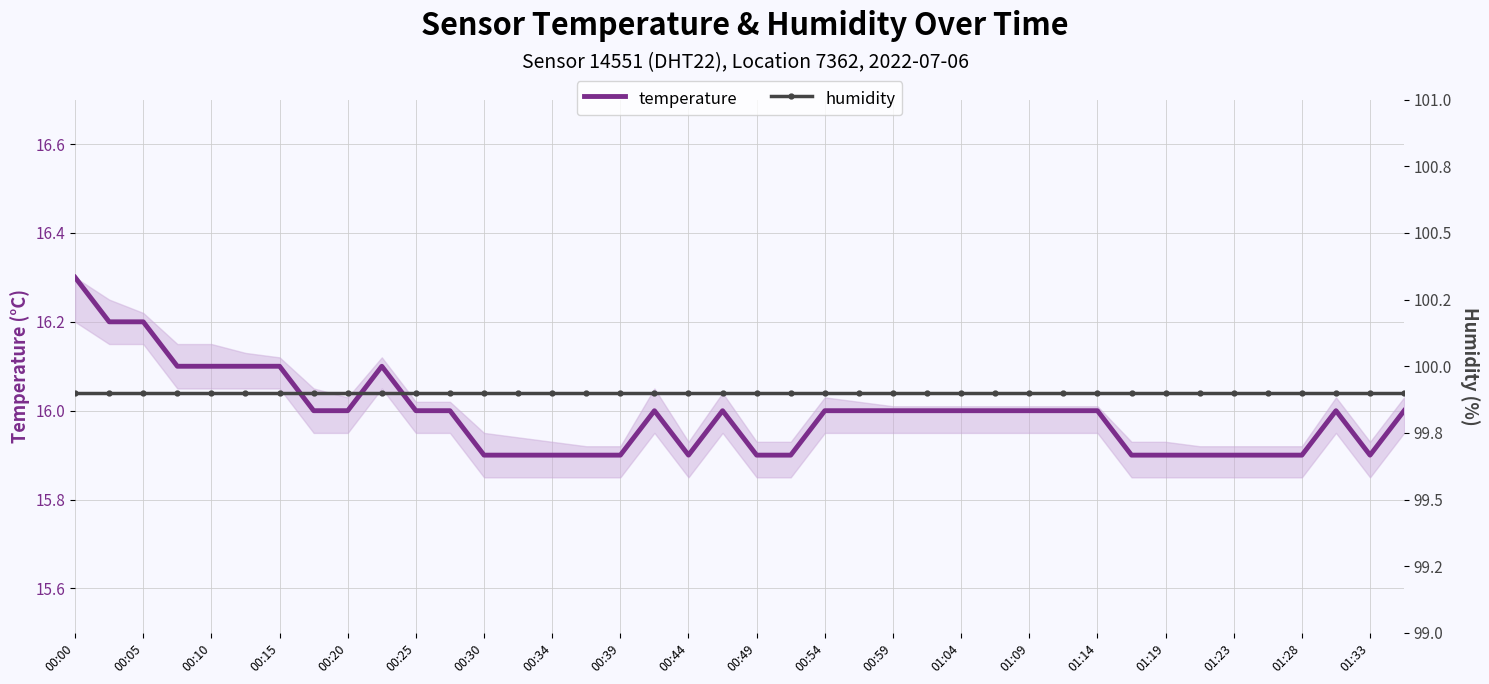

What is the lowest value of the temperature series?

15.9